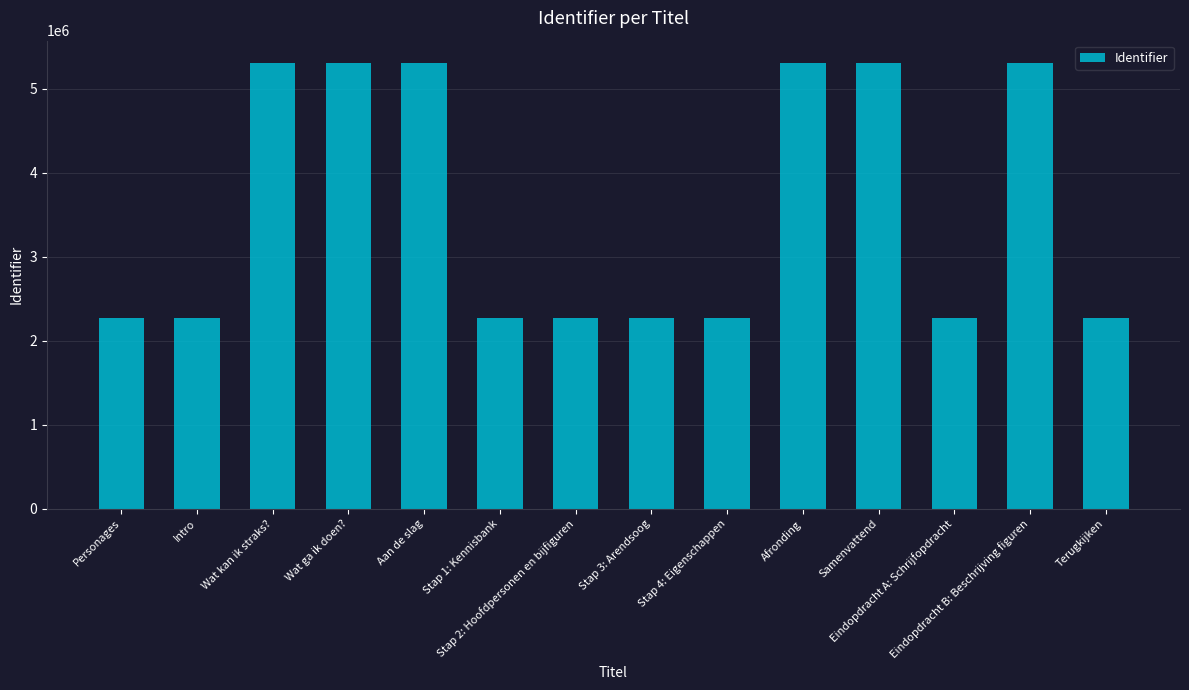

What is the label of the 8th bar from the left?

Stap 3: Arendsoog